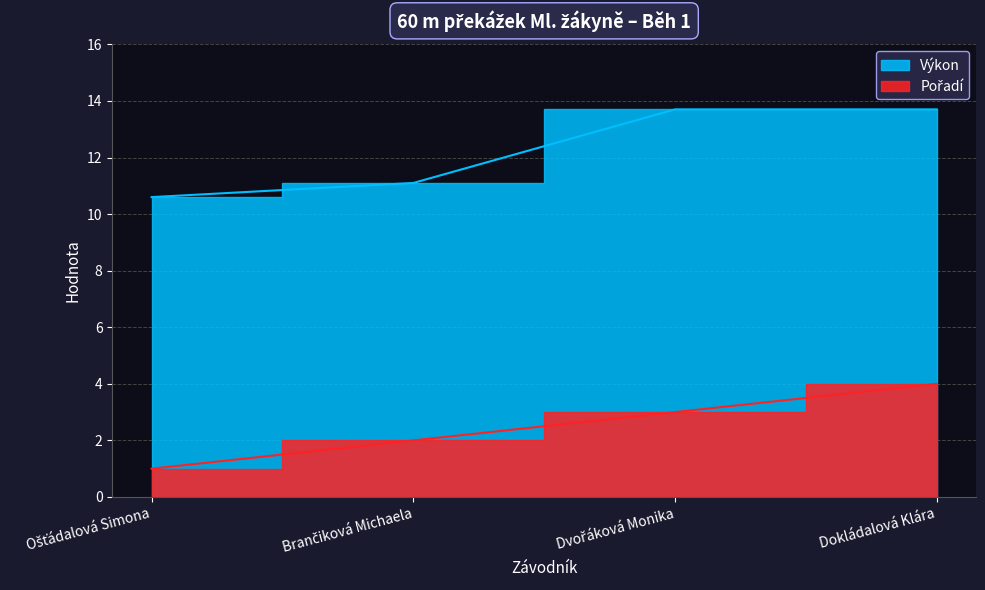

Does the chart display data point markers on the line(s)?

No